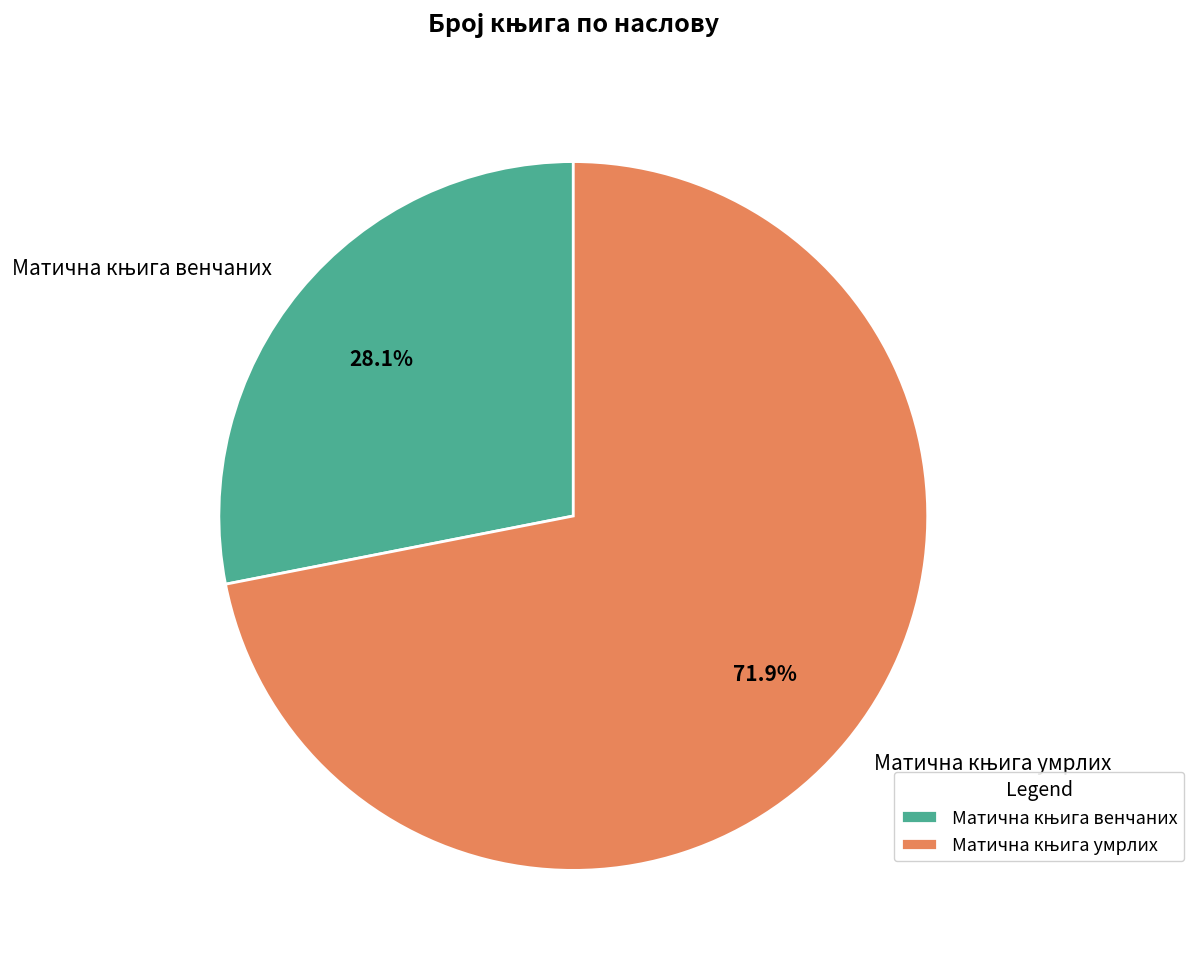

Does any single category account for the majority?

Yes